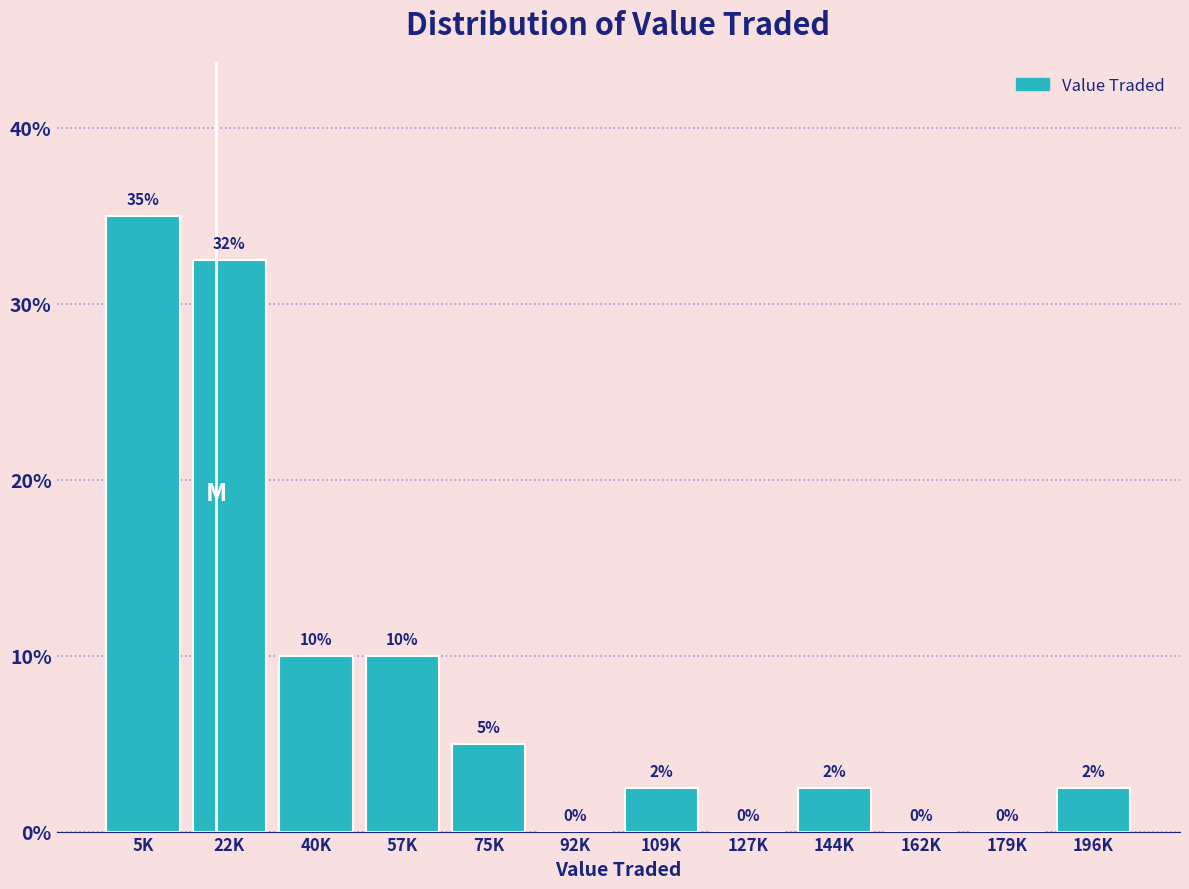

At which label does the data first exceed 2?

5K